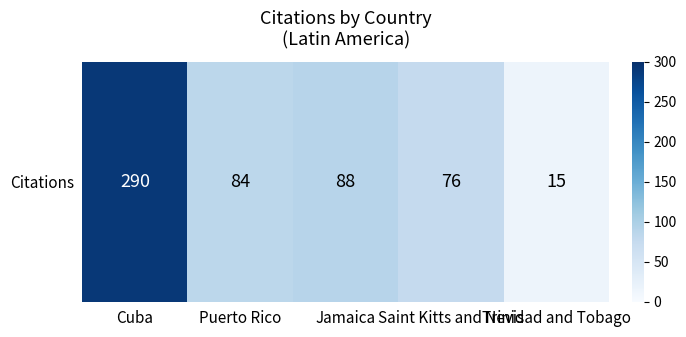

What is the ratio of the value at Jamaica to the value at Trinidad and Tobago?

5.9